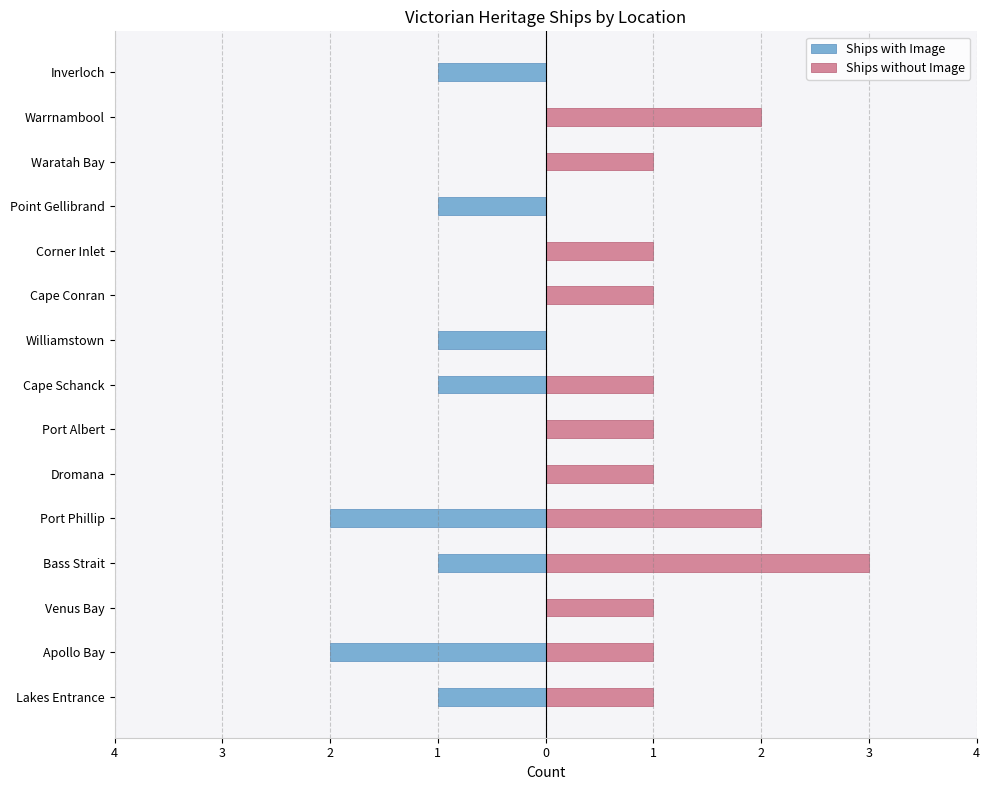

Rank the series by their average value, from lowest to highest.

Ships with Image, Ships without Image